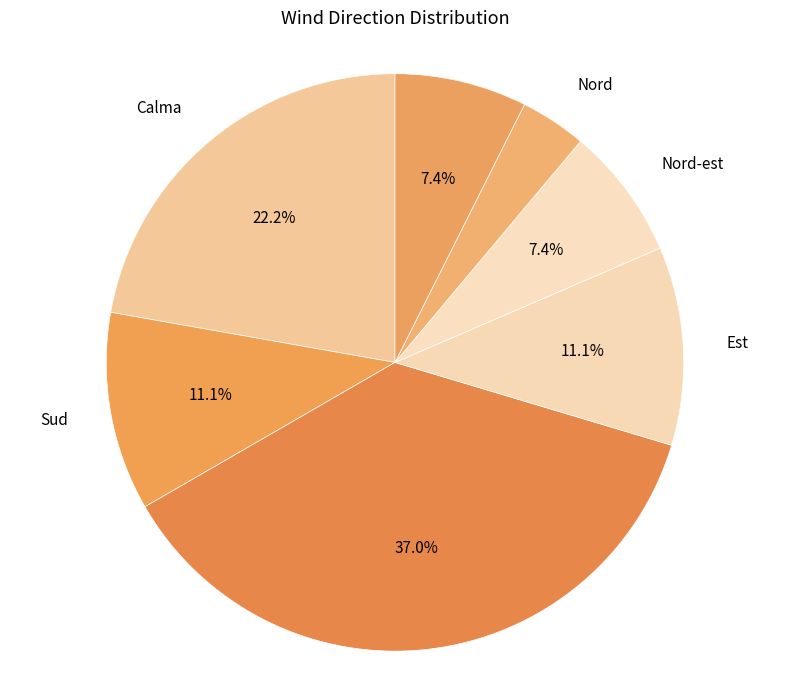

Does Sud-oest represent more than half of the total?

No